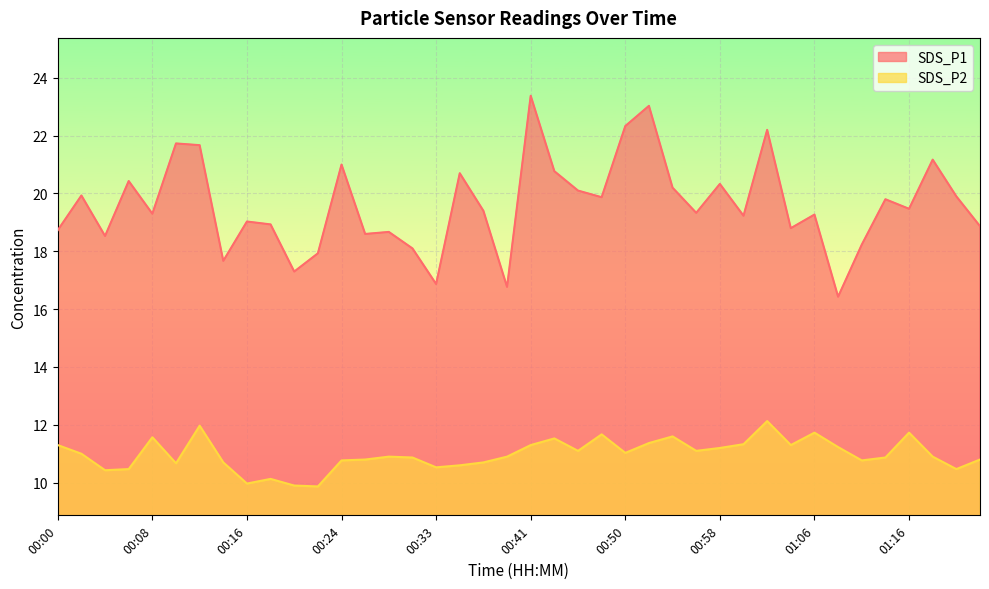

Where is the first local maximum for SDS_P1?

00:02